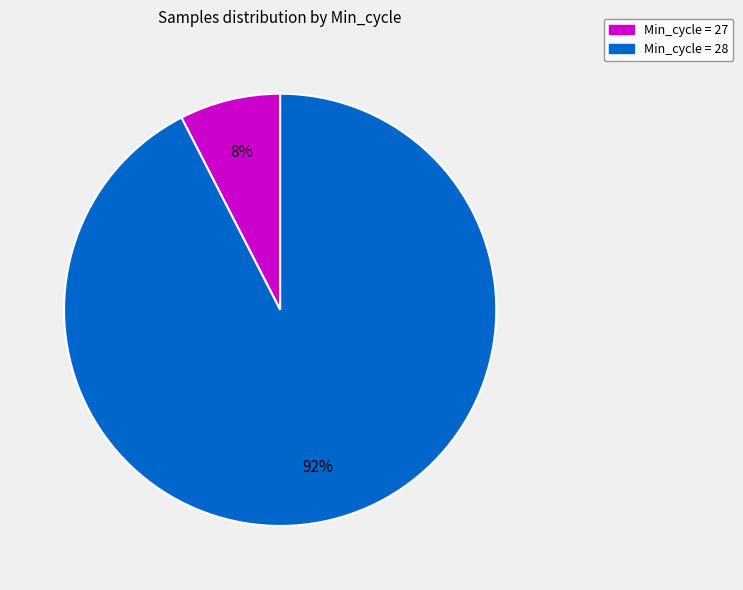

To the nearest percent, what is the average slice percentage?

50%